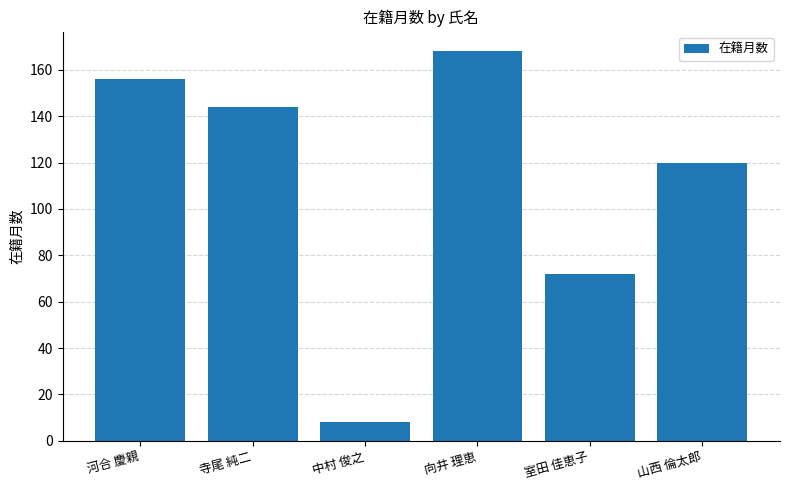

What is the difference between the values at 山西 倫太郎 and 寺尾 純二?

24